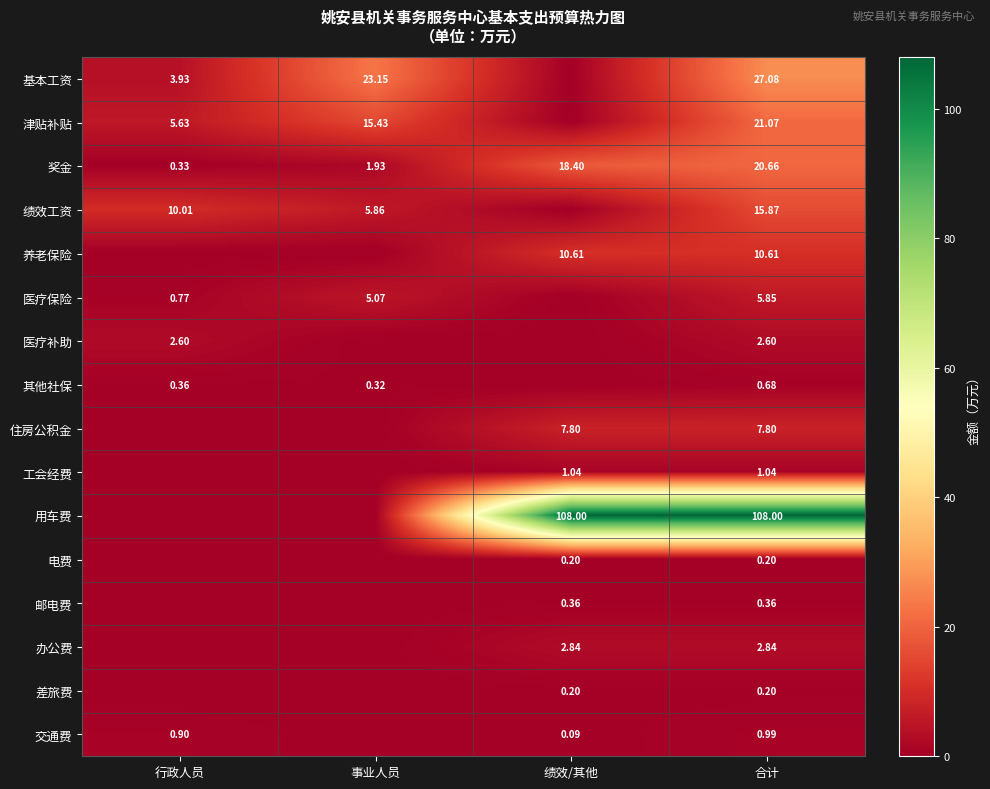

At which label does 奖金 reach its peak?

合计